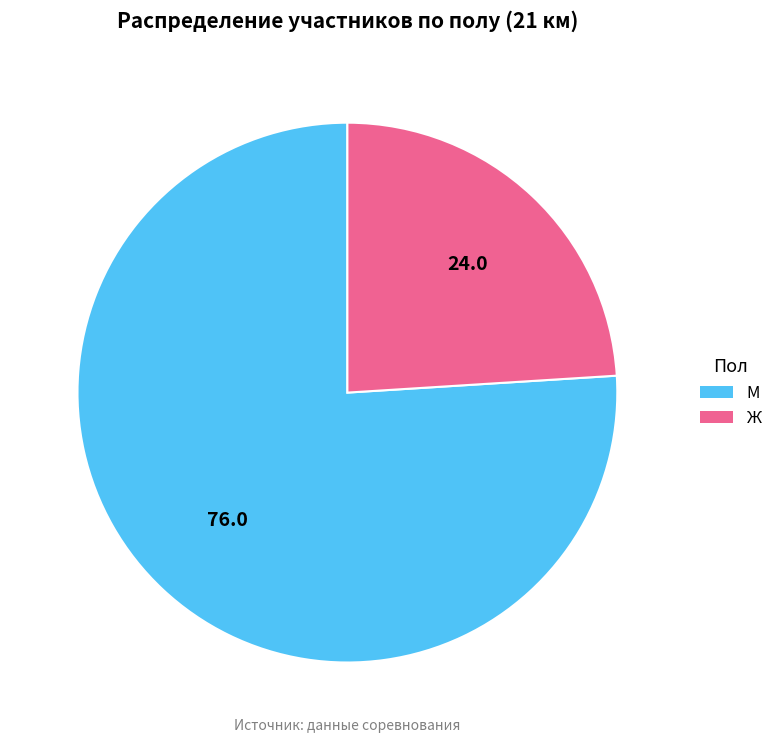

Is the sum of М and Ж greater than half?

Yes